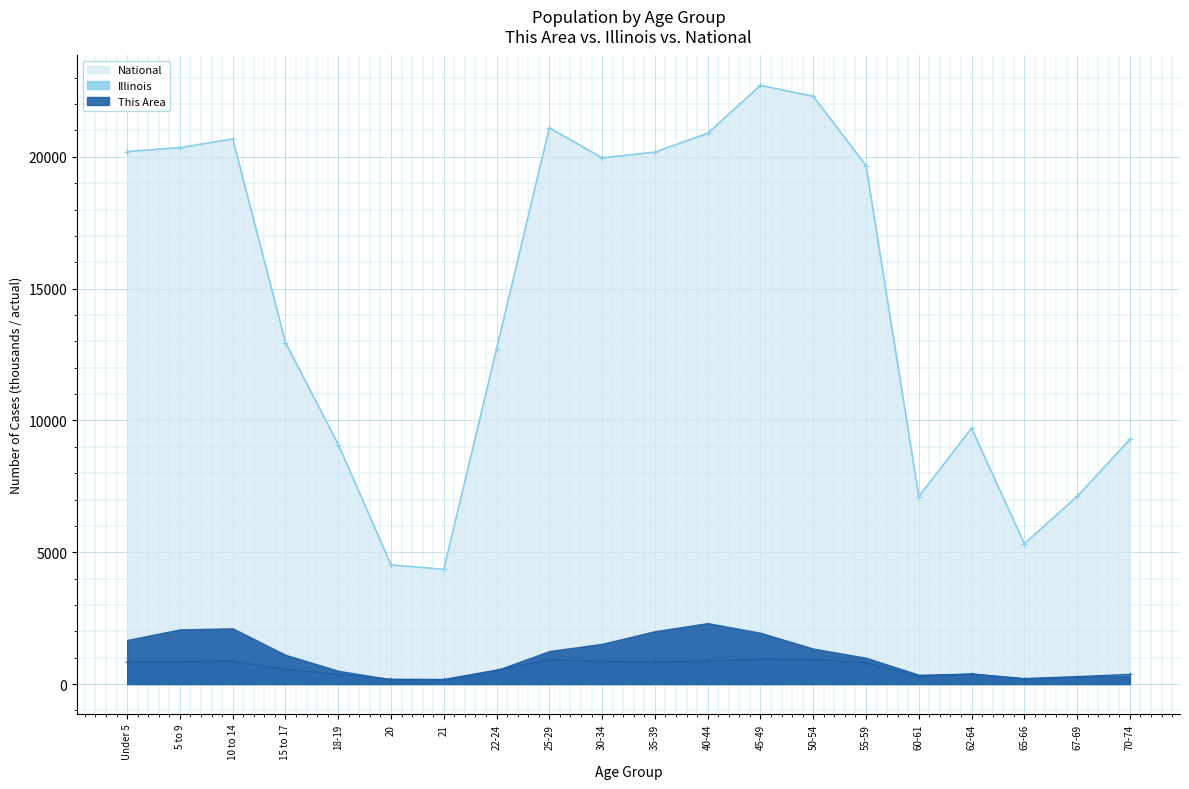

True or false: National has more than 2 interior local peaks.

True